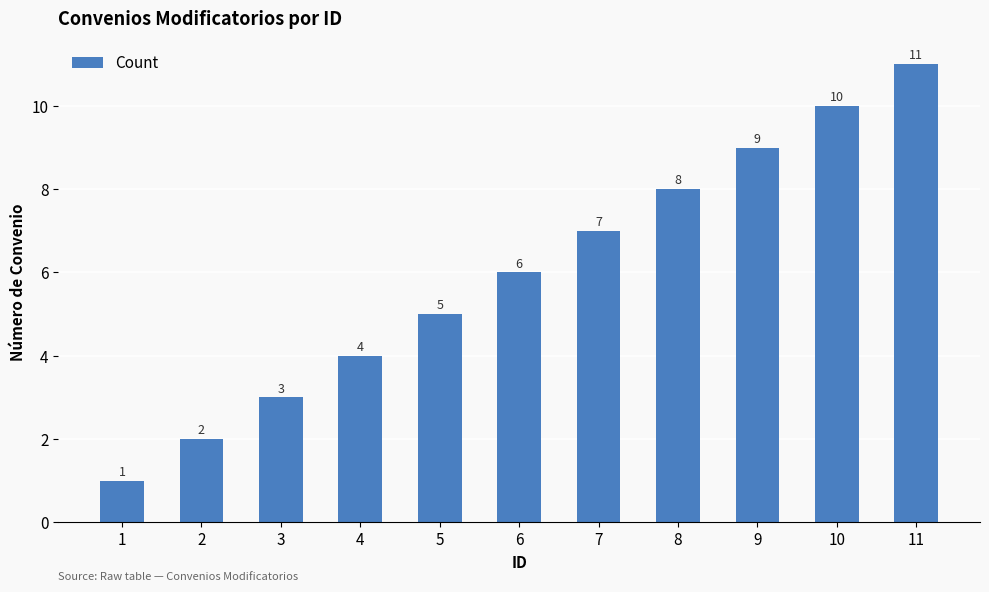

The chart shows a value of 6 at 6. True or false?

True